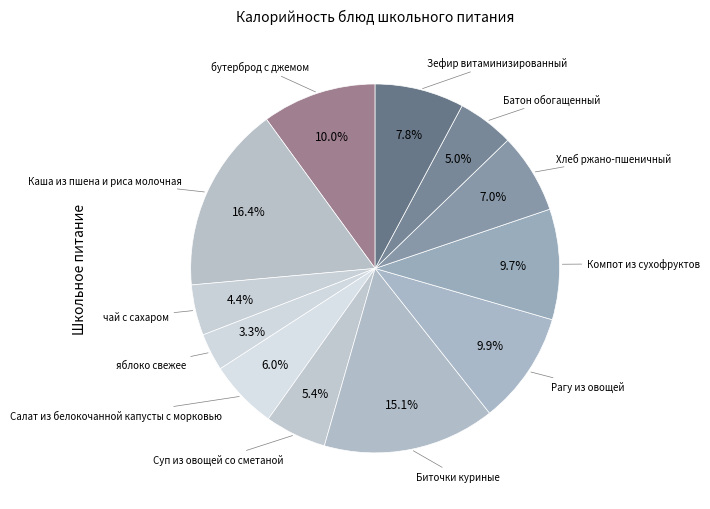

What is the total percentage of Суп из овощей со сметаной and Компот из сухофруктов?

15.1%